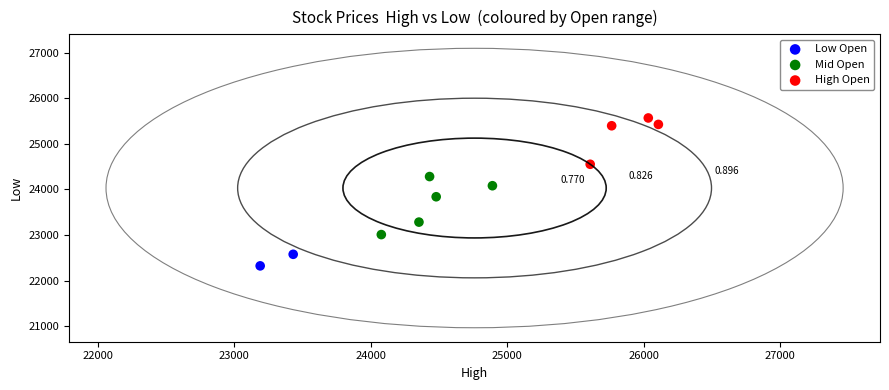

What are all the series names shown in the legend?

Low Open, Mid Open, High Open